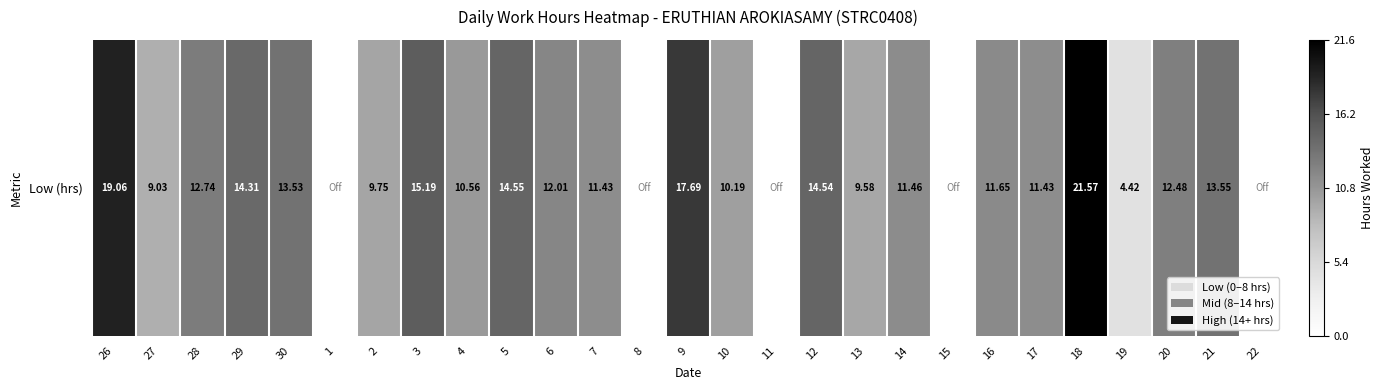

How many values exceed 11?

16